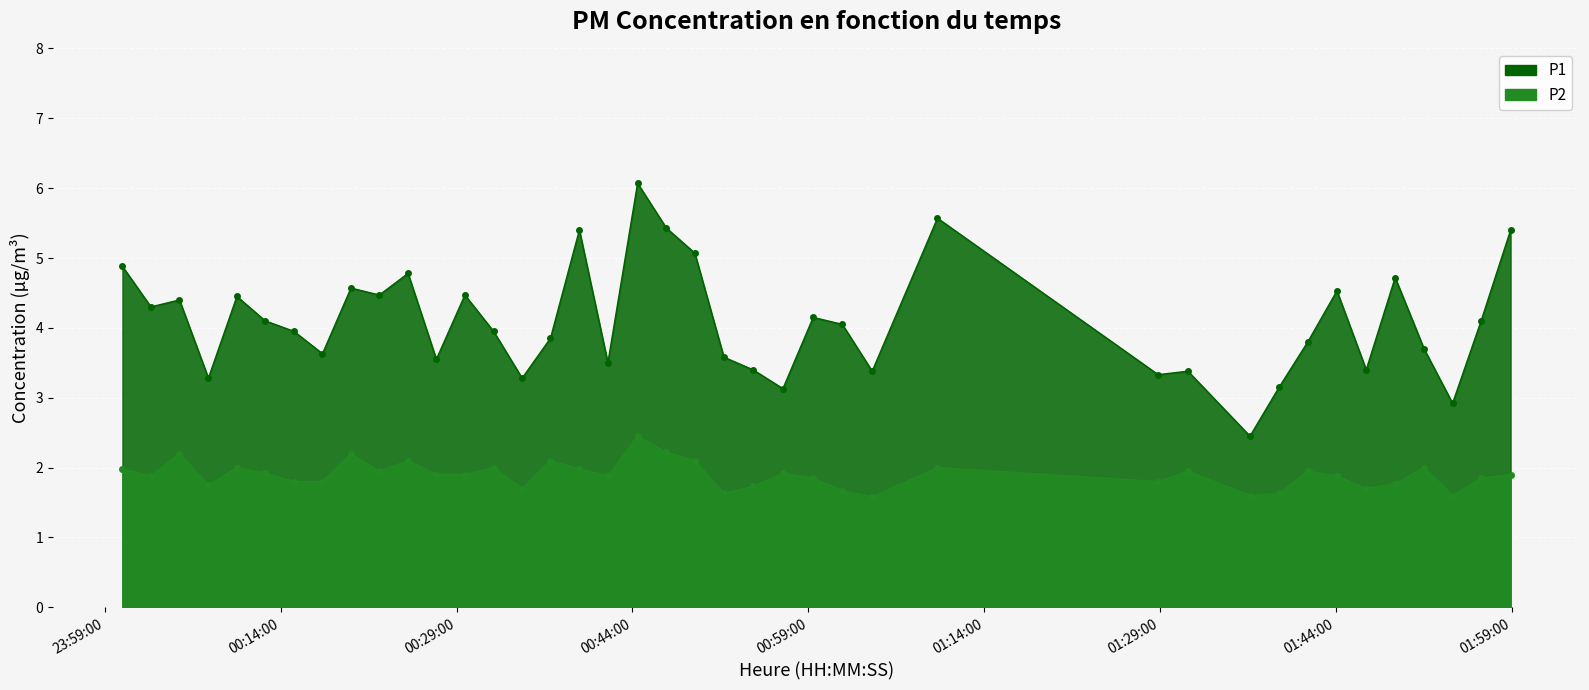

At 2023-04-01T01:56:24, list the series in order from smallest to largest.

P2, P1